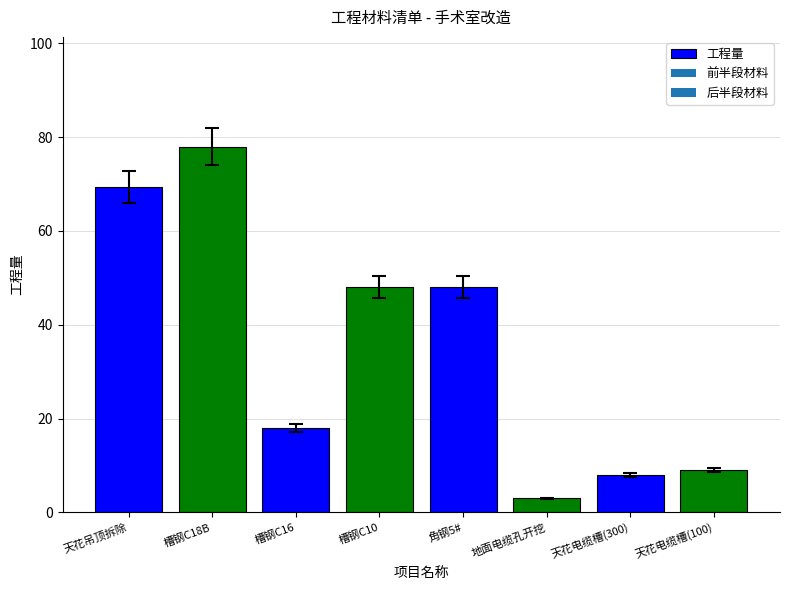

Which has a higher value, 地面电缆孔开挖 or 角钢5#?

角钢5#